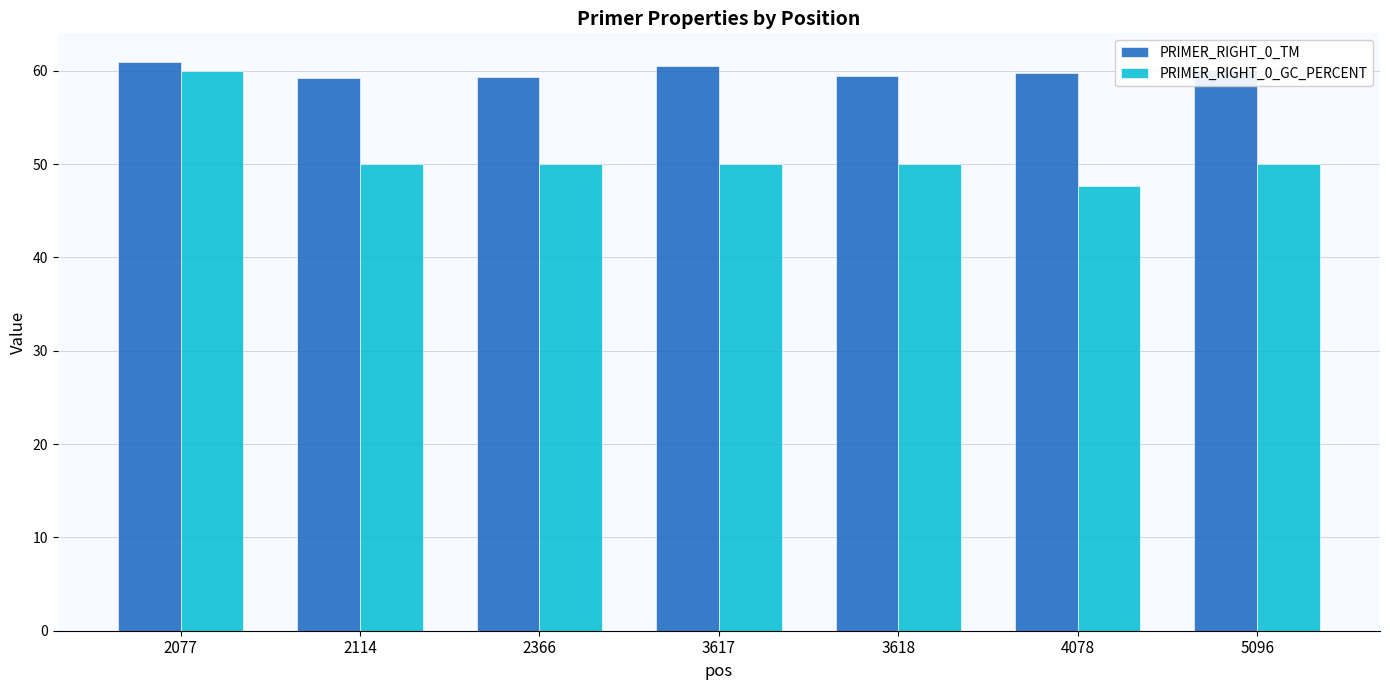

List the series in order of their peak value, lowest first.

PRIMER_RIGHT_0_GC_PERCENT, PRIMER_RIGHT_0_TM